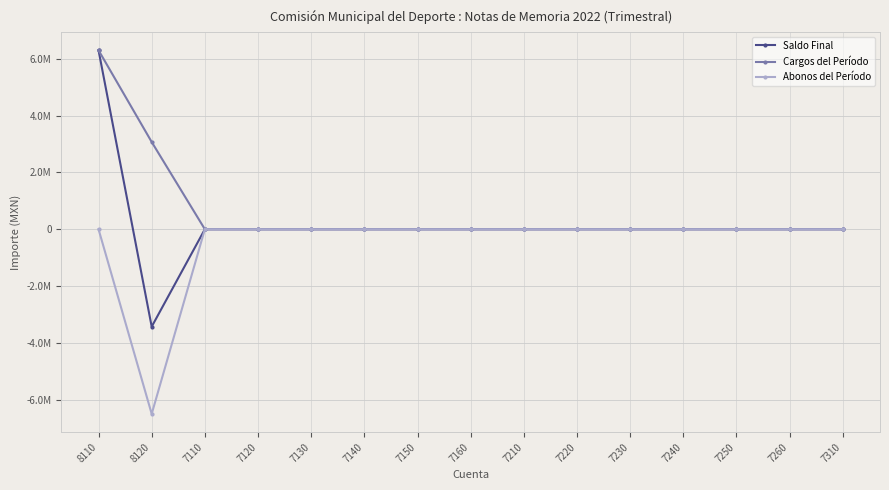

What are all the series names shown in the legend?

Saldo Final, Cargos del Período, Abonos del Período